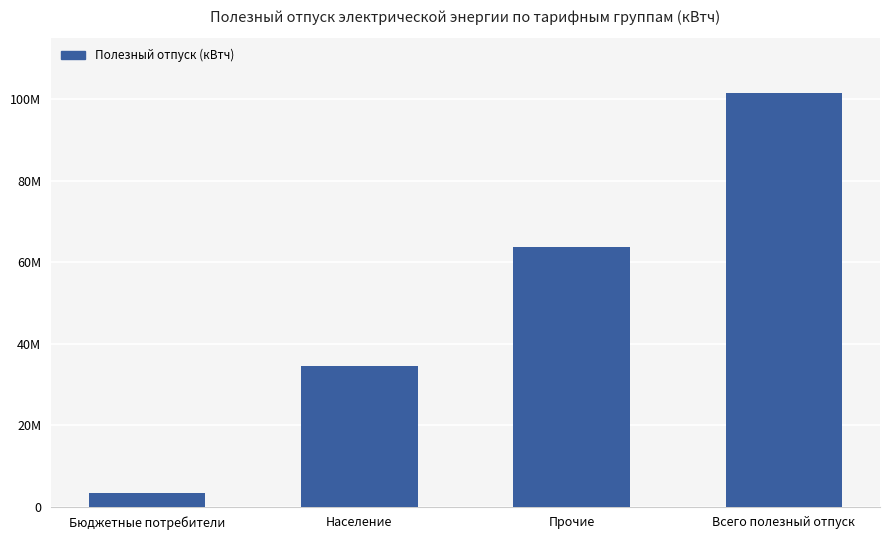

Rank the categories by value from lowest to highest.

Бюджетные потребители, Население, Прочие, Всего полезный отпуск